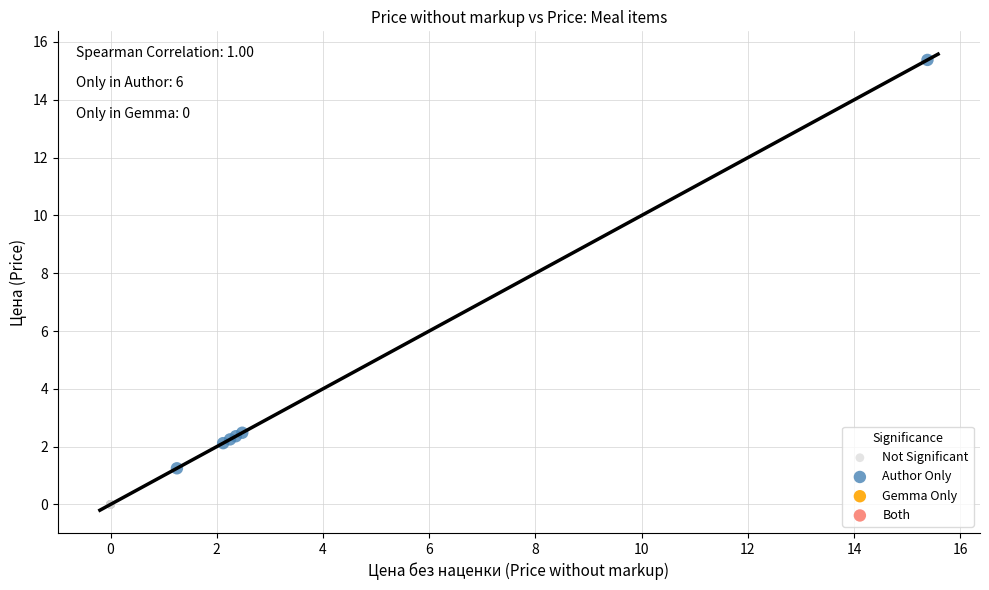

Which series reaches the minimum Y coordinate?

Not Significant